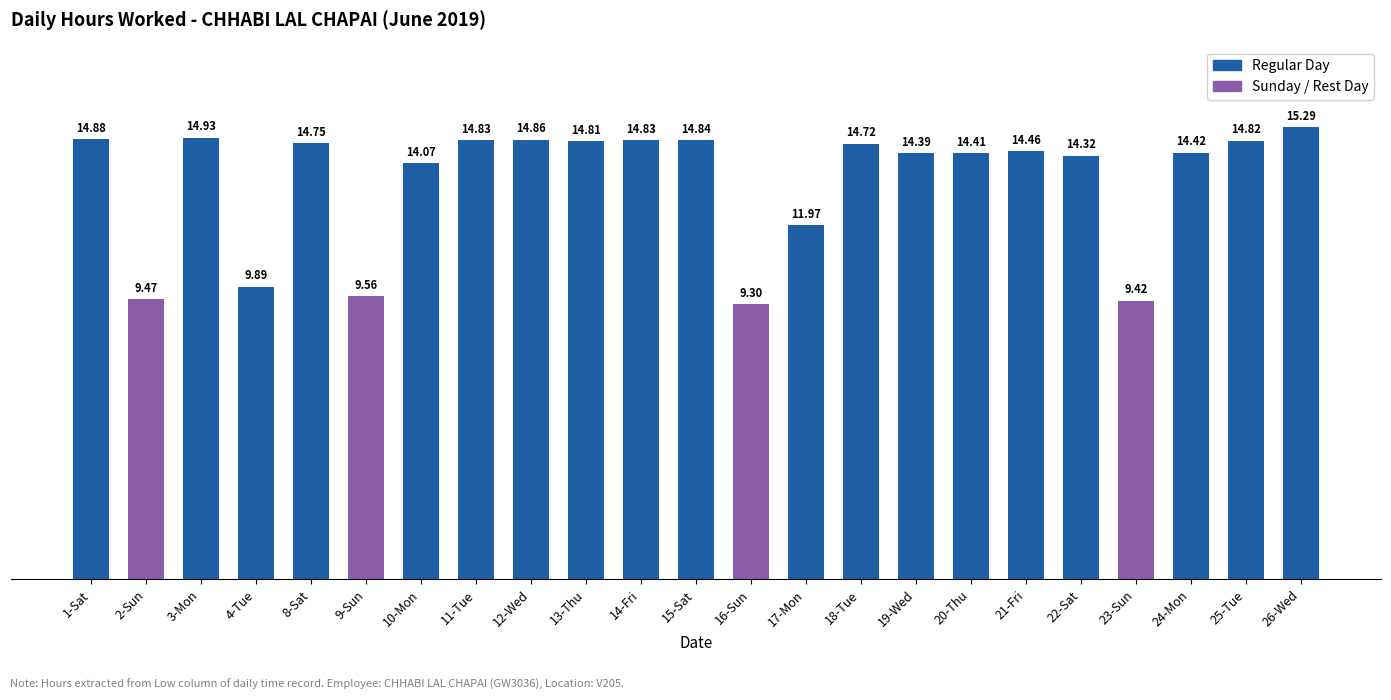

Reading left to right, extract all data points from this chart.

1-Sat=14.9	2-Sun=9.5	3-Mon=14.9	4-Tue=9.9	8-Sat=14.8	9-Sun=9.6	10-Mon=14.1	11-Tue=14.8	12-Wed=14.9	13-Thu=14.8	14-Fri=14.8	15-Sat=14.8	16-Sun=9.3	17-Mon=12.0	18-Tue=14.7	19-Wed=14.4	20-Thu=14.4	21-Fri=14.5	22-Sat=14.3	23-Sun=9.4	24-Mon=14.4	25-Tue=14.8	26-Wed=15.3